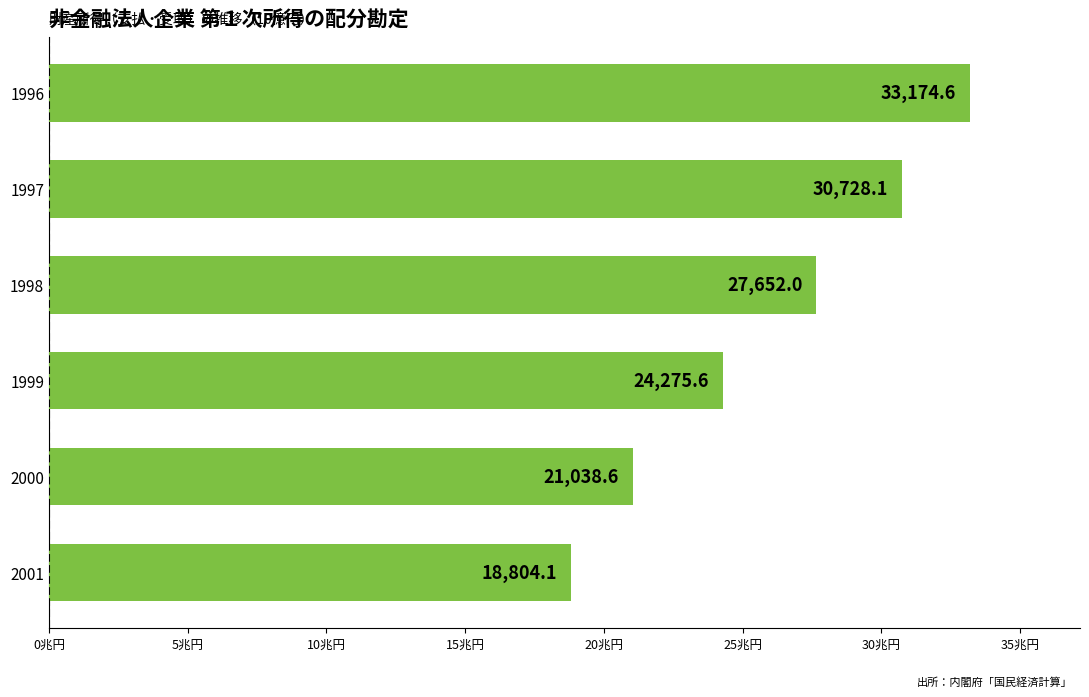

Rank the categories by value from highest to lowest.

1996, 1997, 1998, 1999, 2000, 2001